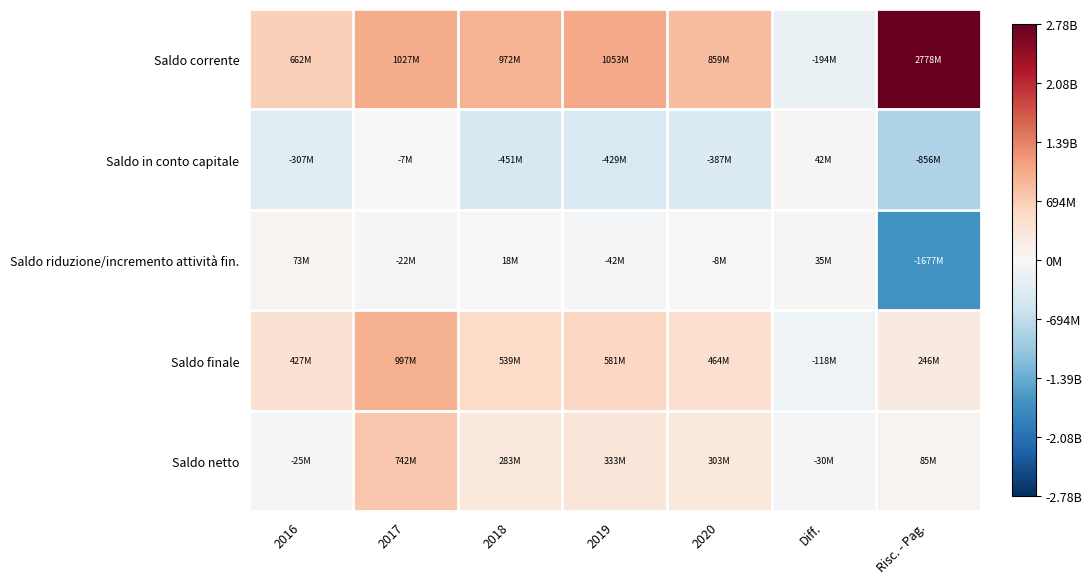

At which category is the sum across all series the highest?

2017